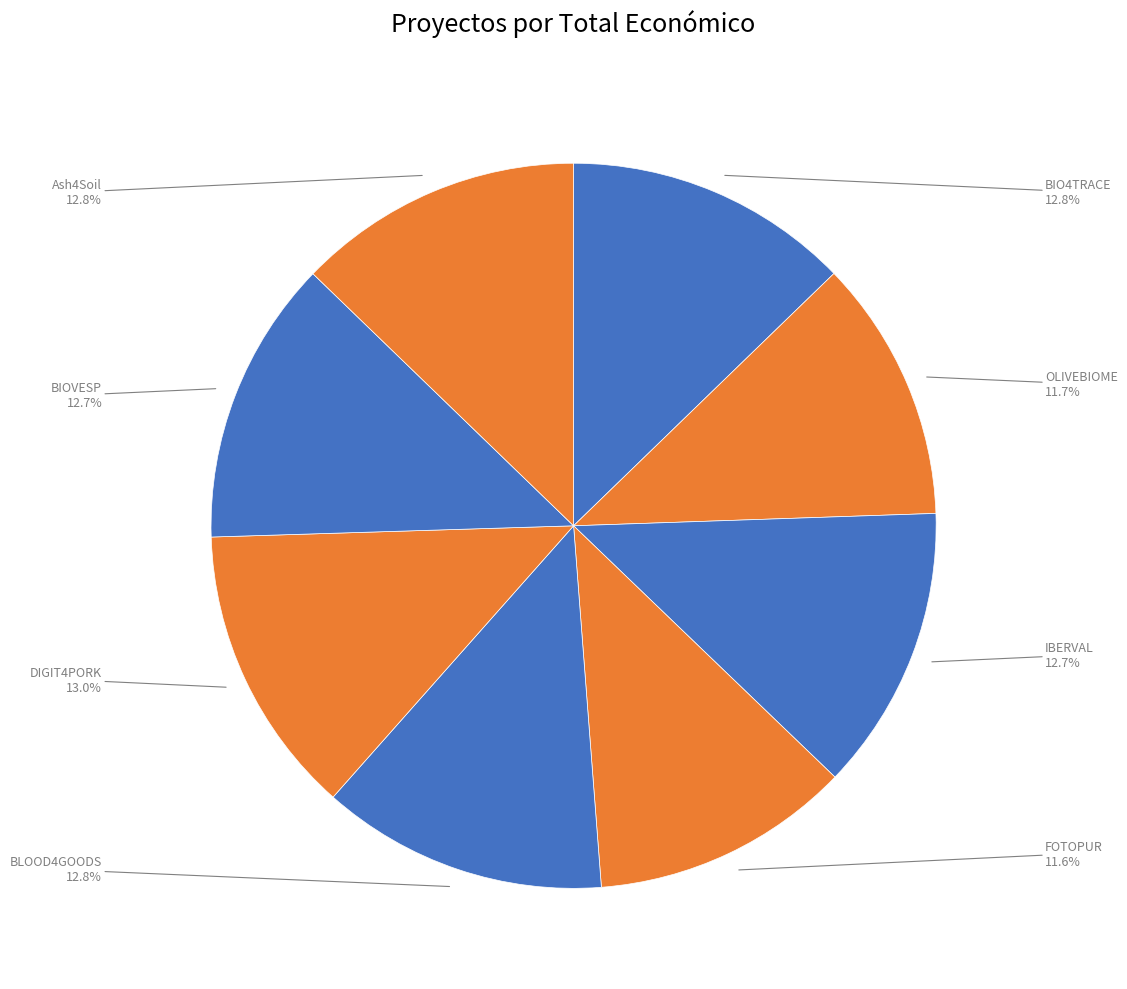

Is there any slice that represents more than half of the pie?

No